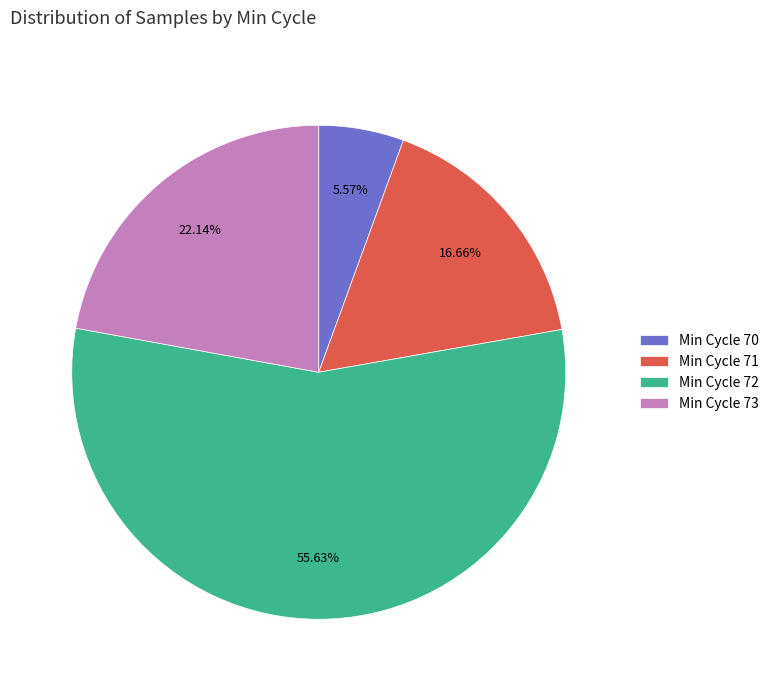

Do Min Cycle 70 and Min Cycle 72 together represent more than half of the pie?

Yes